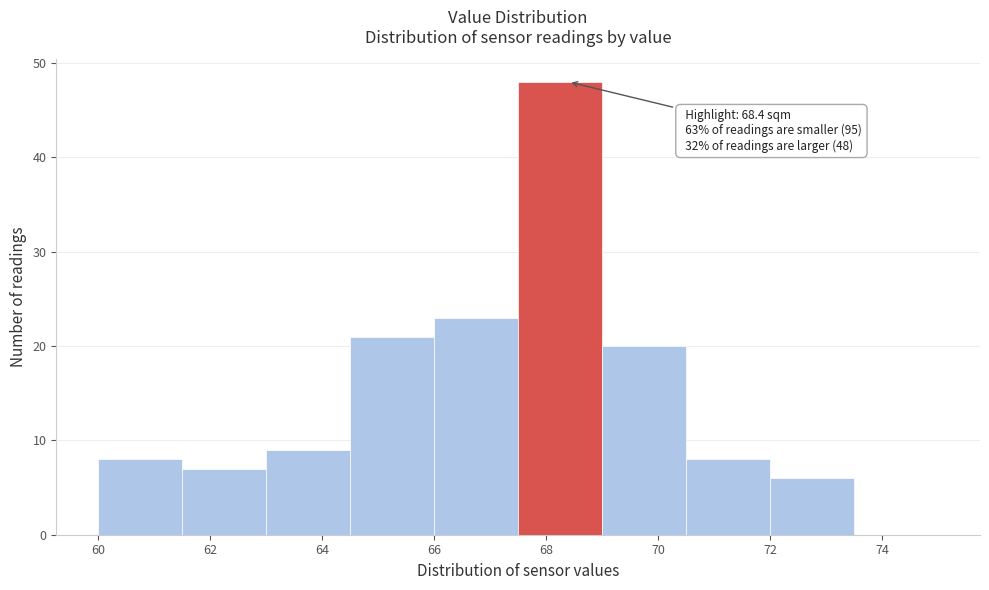

Over which range of the x-axis is the bar tallest?

67.5 to 69.0